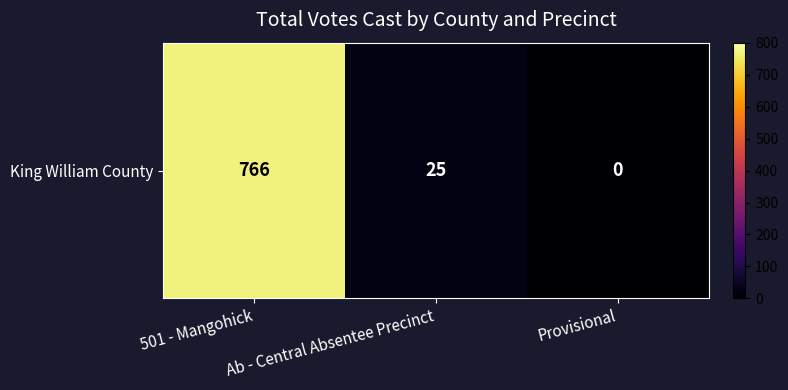

How many series are shown in this chart?

1